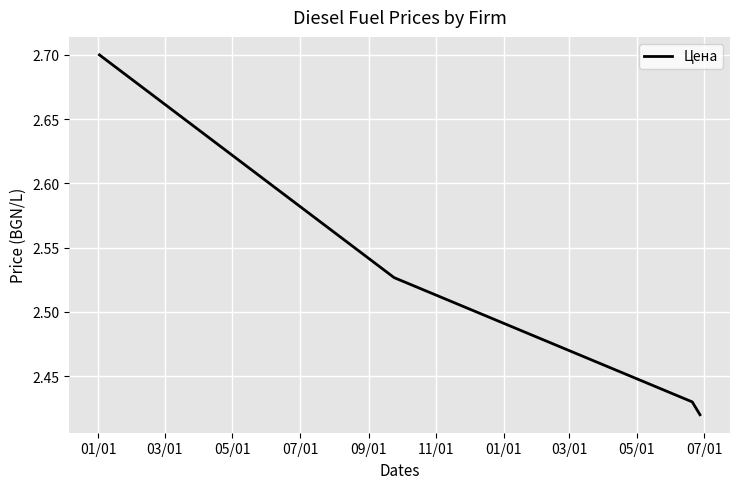

What is the maximum value shown in the chart?

2.7